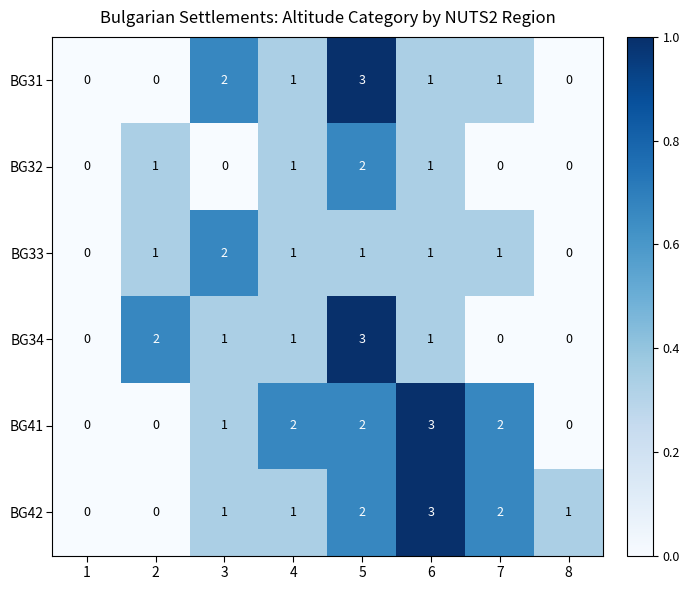

The BG32 series shows 1 at 2. True or false?

True